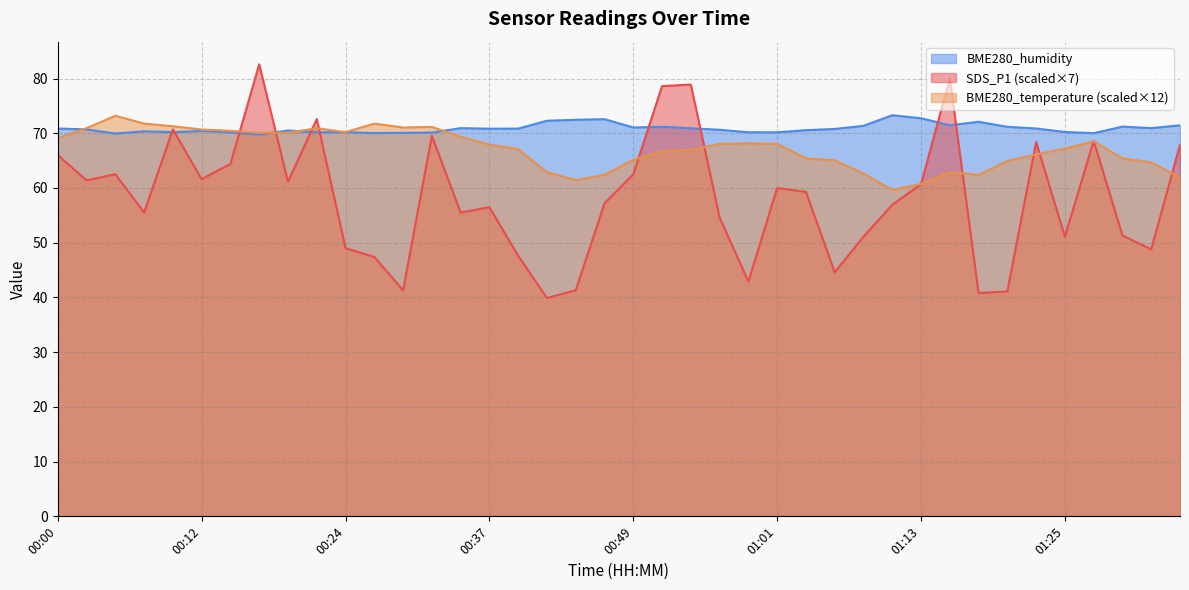

How many lines are shown in the chart?

3